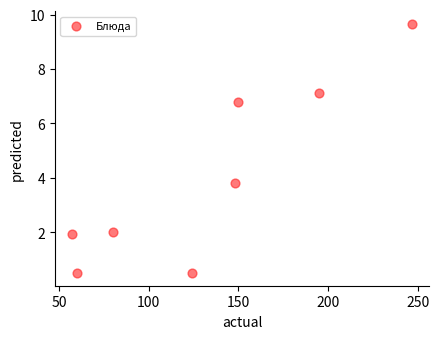

What is the average X value?

132.6